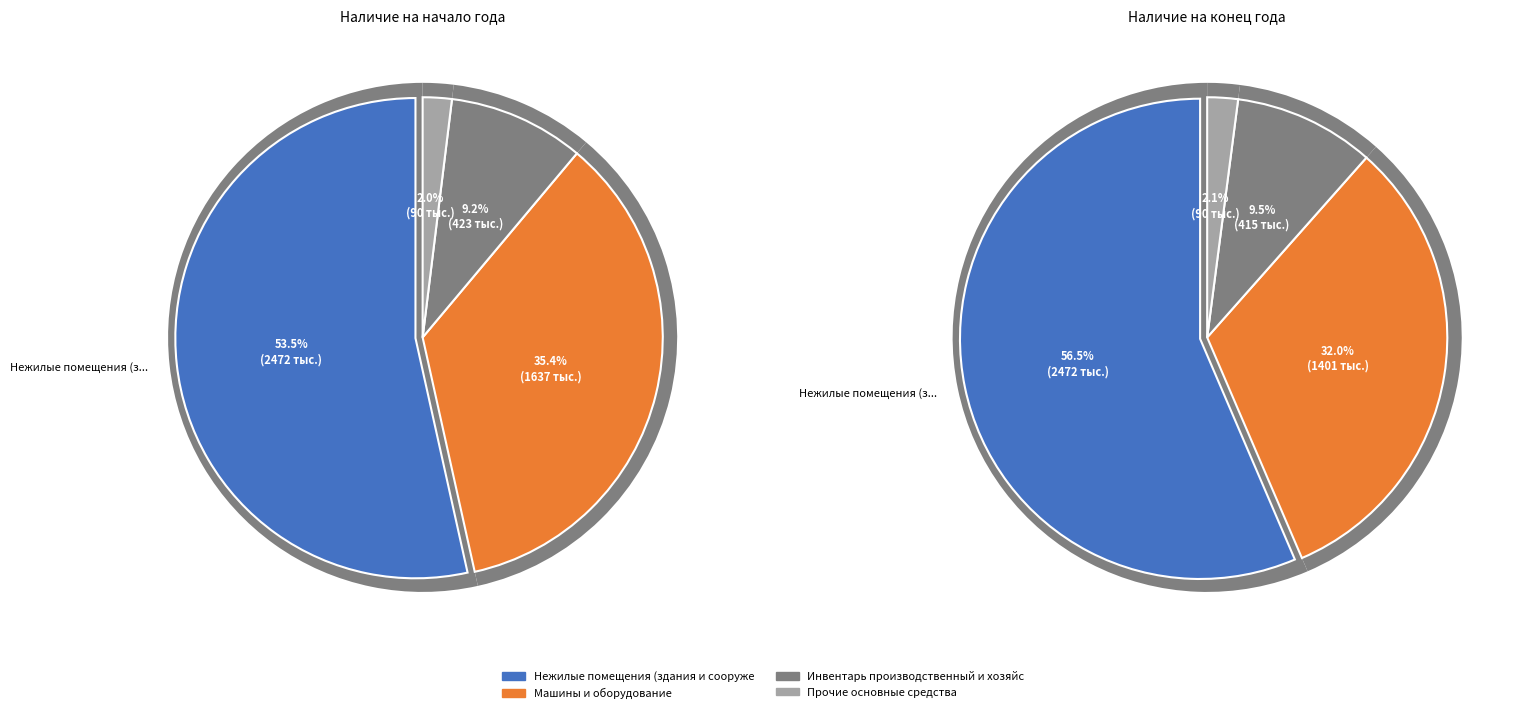

How many slices are in this pie chart?

4